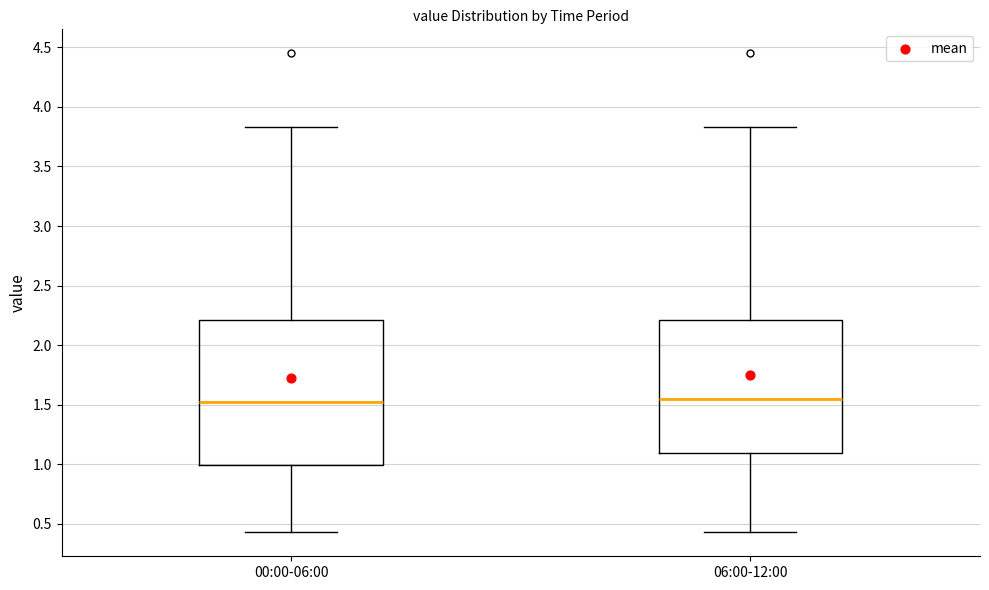

Where is the upper edge of the box for 00:00-06:00 on the y-axis? The values are not printed on the chart, so give them approximately, as read against the axis.

2.20